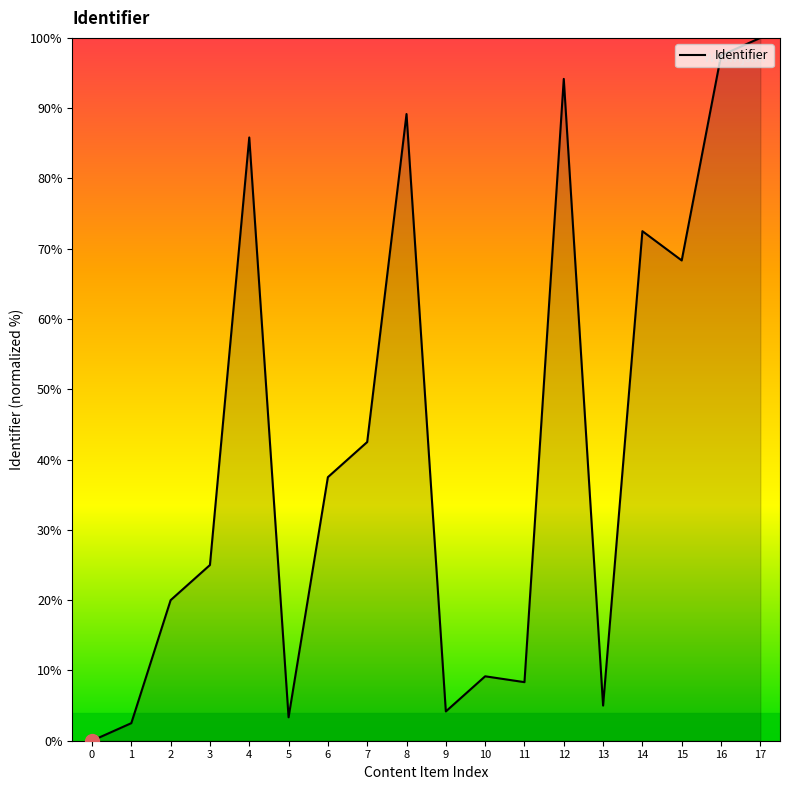

Which label corresponds to the largest value in the chart?

17